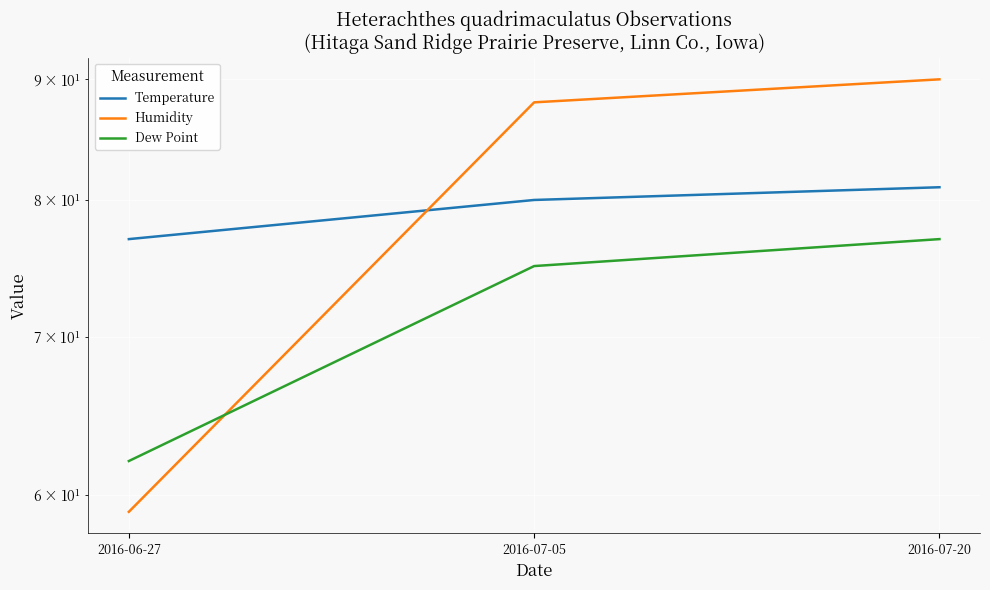

What is the sum of all Dew Point values?

214